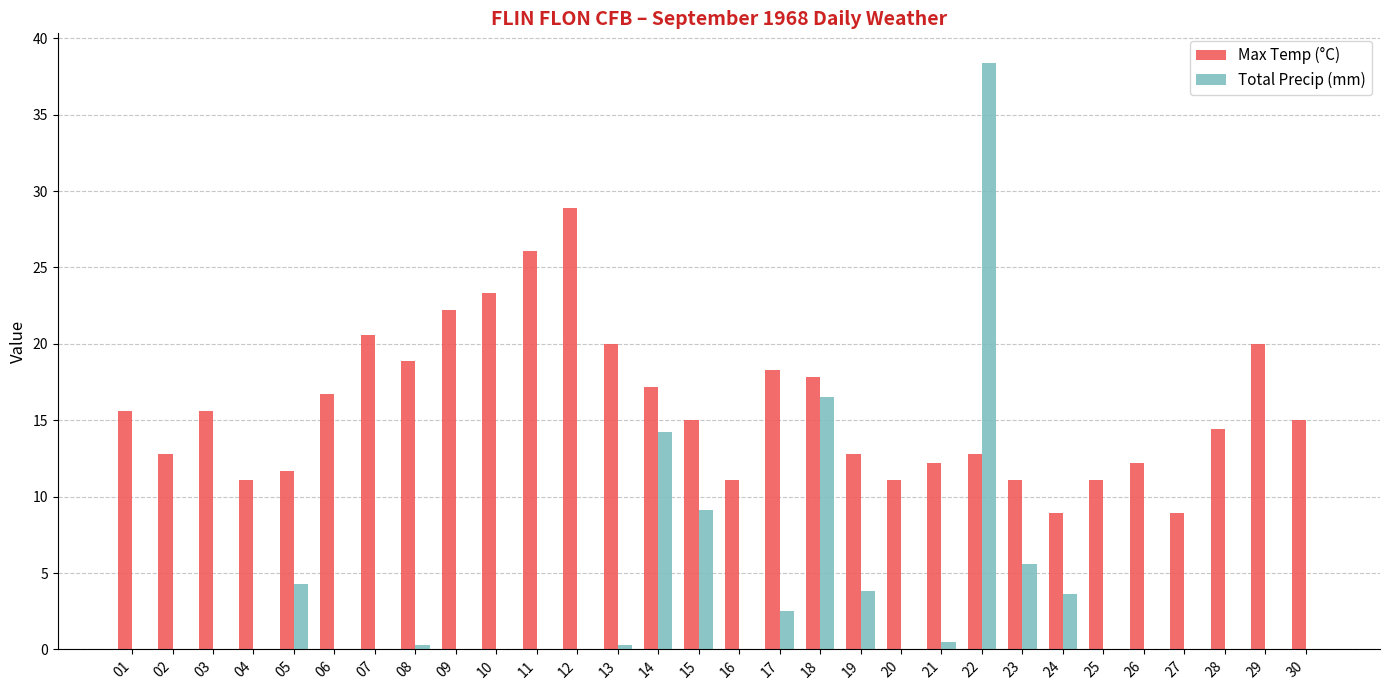

Which series has the largest total across all categories?

Max Temp (°C)